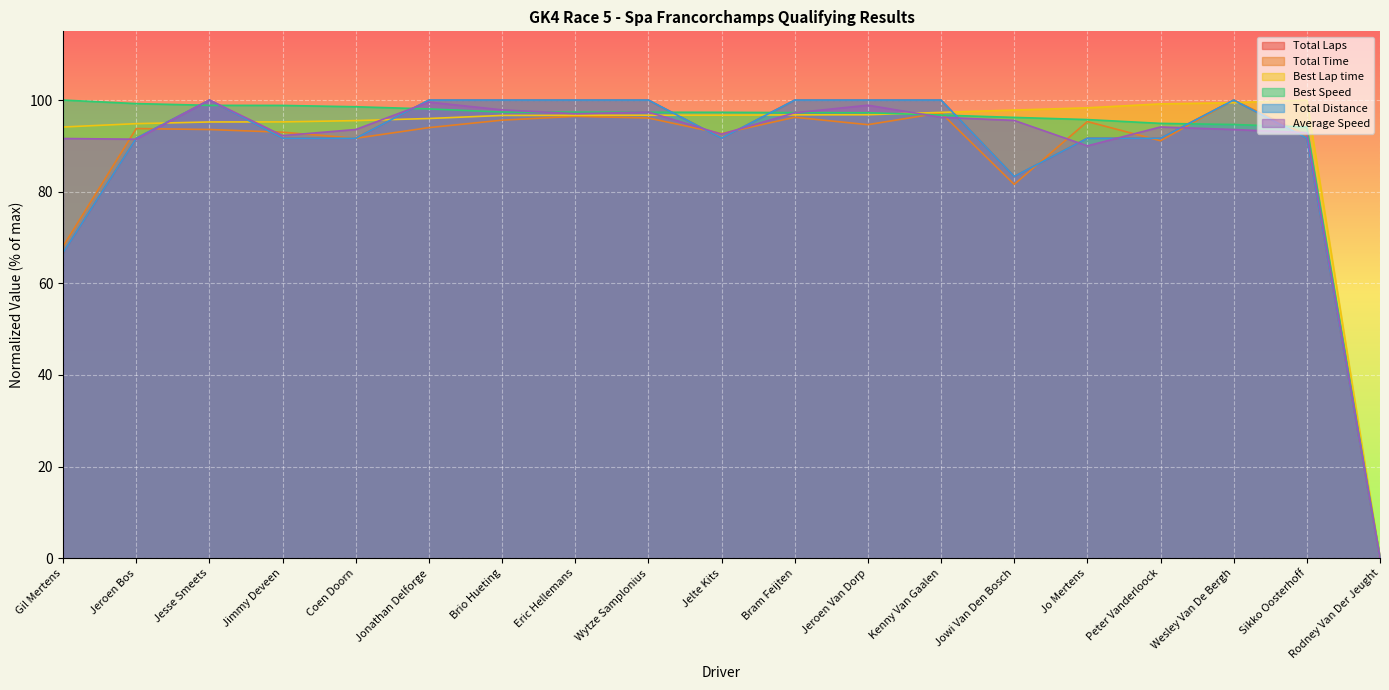

Reading left to right, extract all data points from this chart.

Total Laps: Gil Mertens=66.7	Jeroen Bos=91.7	Jesse Smeets=100.0	Jimmy Deveen=91.7	Coen Doorn=91.7	Jonathan Delforge=100.0	Brio Hueting=100.0	Eric Hellemans=100.0	Wytze Samplonius=100.0	Jelte Kits=91.7	Bram Feijten=100.0	Jeroen Van Dorp=100.0	Kenny Van Gaalen=100.0	Jowi Van Den Bosch=83.3	Jo Mertens=91.7	Peter Vanderloock=91.7	Wesley Van De Bergh=100.0	Sikko Oosterhoff=91.7	Rodney Van Der Jeught=0.0
Total Time: Gil Mertens=68.1	Jeroen Bos=93.8	Jesse Smeets=93.6	Jimmy Deveen=93.0	Coen Doorn=91.7	Jonathan Delforge=94.0	Brio Hueting=95.6	Eric Hellemans=96.4	Wytze Samplonius=96.1	Jelte Kits=92.7	Bram Feijten=96.2	Jeroen Van Dorp=94.6	Kenny Van Gaalen=97.2	Jowi Van Den Bosch=81.6	Jo Mertens=95.3	Peter Vanderloock=91.1	Wesley Van De Bergh=100.0	Sikko Oosterhoff=92.4	Rodney Van Der Jeught=0.0
Best Lap time: Gil Mertens=94.1	Jeroen Bos=94.9	Jesse Smeets=95.2	Jimmy Deveen=95.2	Coen Doorn=95.5	Jonathan Delforge=96.0	Brio Hueting=96.6	Eric Hellemans=96.7	Wytze Samplonius=96.7	Jelte Kits=96.7	Bram Feijten=96.8	Jeroen Van Dorp=96.8	Kenny Van Gaalen=97.3	Jowi Van Den Bosch=97.8	Jo Mertens=98.3	Peter Vanderloock=99.2	Wesley Van De Bergh=99.4	Sikko Oosterhoff=100.0	Rodney Van Der Jeught=0.0
Best Speed: Gil Mertens=100.0	Jeroen Bos=99.2	Jesse Smeets=98.8	Jimmy Deveen=98.8	Coen Doorn=98.5	Jonathan Delforge=98.1	Brio Hueting=97.4	Eric Hellemans=97.4	Wytze Samplonius=97.3	Jelte Kits=97.3	Bram Feijten=97.3	Jeroen Van Dorp=97.2	Kenny Van Gaalen=96.7	Jowi Van Den Bosch=96.2	Jo Mertens=95.7	Peter Vanderloock=94.9	Wesley Van De Bergh=94.7	Sikko Oosterhoff=94.1	Rodney Van Der Jeught=0.0
Total Distance: Gil Mertens=66.7	Jeroen Bos=91.7	Jesse Smeets=100.0	Jimmy Deveen=91.7	Coen Doorn=91.7	Jonathan Delforge=100.0	Brio Hueting=100.0	Eric Hellemans=100.0	Wytze Samplonius=100.0	Jelte Kits=91.7	Bram Feijten=100.0	Jeroen Van Dorp=100.0	Kenny Van Gaalen=100.0	Jowi Van Den Bosch=83.3	Jo Mertens=91.7	Peter Vanderloock=91.7	Wesley Van De Bergh=100.0	Sikko Oosterhoff=91.7	Rodney Van Der Jeught=0.0
Average Speed: Gil Mertens=91.6	Jeroen Bos=91.5	Jesse Smeets=100.0	Jimmy Deveen=92.2	Coen Doorn=93.6	Jonathan Delforge=99.6	Brio Hueting=97.9	Eric Hellemans=97.0	Wytze Samplonius=97.4	Jelte Kits=92.5	Bram Feijten=97.2	Jeroen Van Dorp=98.9	Kenny Van Gaalen=96.2	Jowi Van Den Bosch=95.6	Jo Mertens=90.0	Peter Vanderloock=94.1	Wesley Van De Bergh=93.6	Sikko Oosterhoff=92.9	Rodney Van Der Jeught=0.0